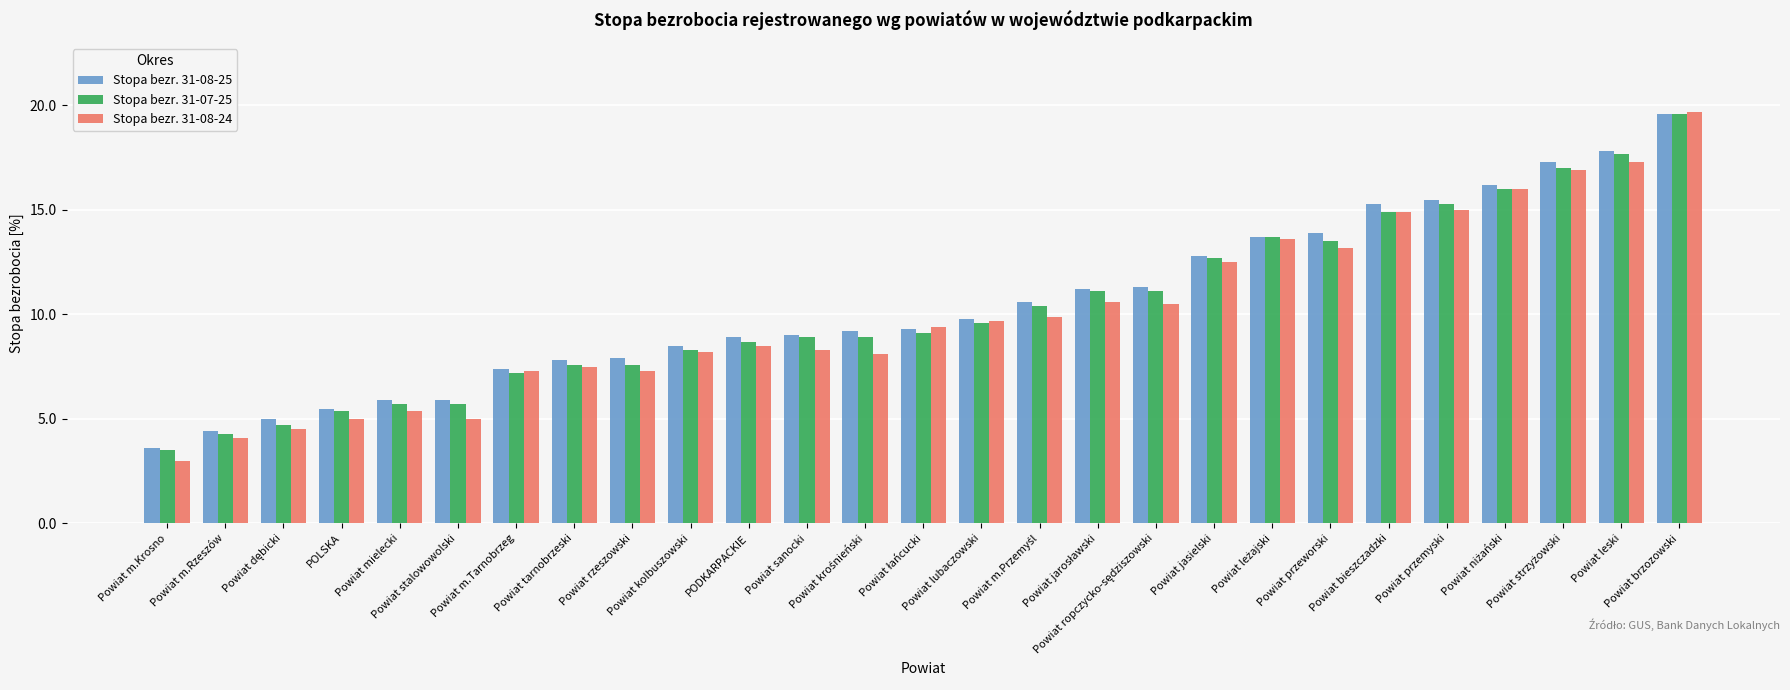

What is the total value across all series at Powiat leski?

52.8